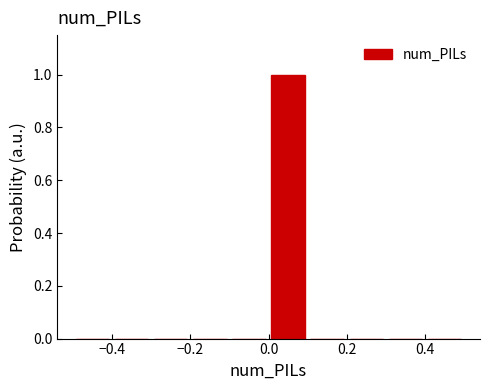

Over which range of the x-axis is the bar tallest?

0.0 to 0.1